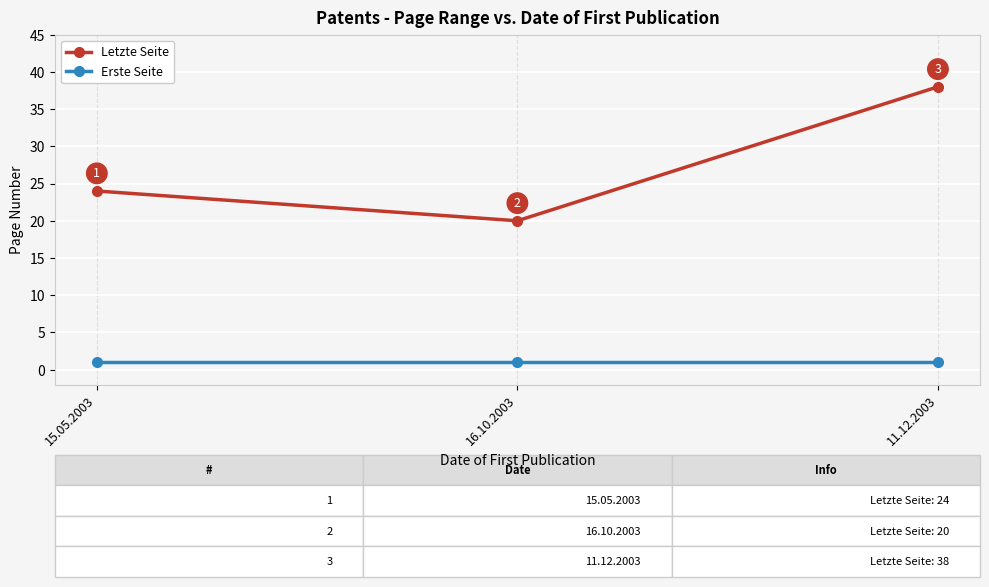

How many Letzte Seite values are between 20 and 38?

3